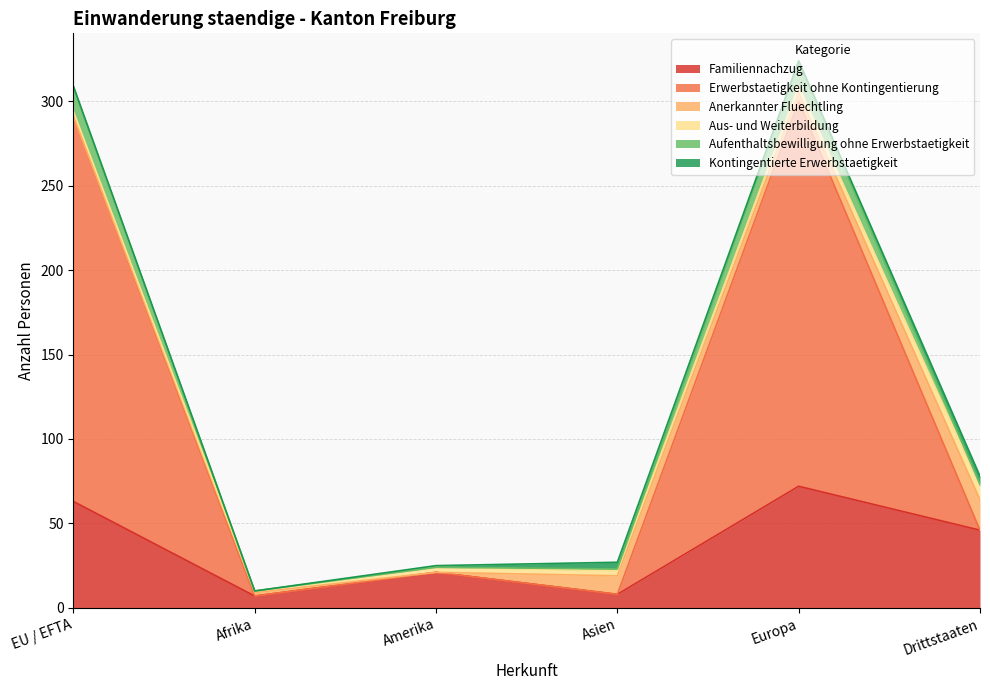

In Erwerbstaetigkeit ohne Kontingentierung, how many points are lower than both neighbors (excluding endpoints)?

2